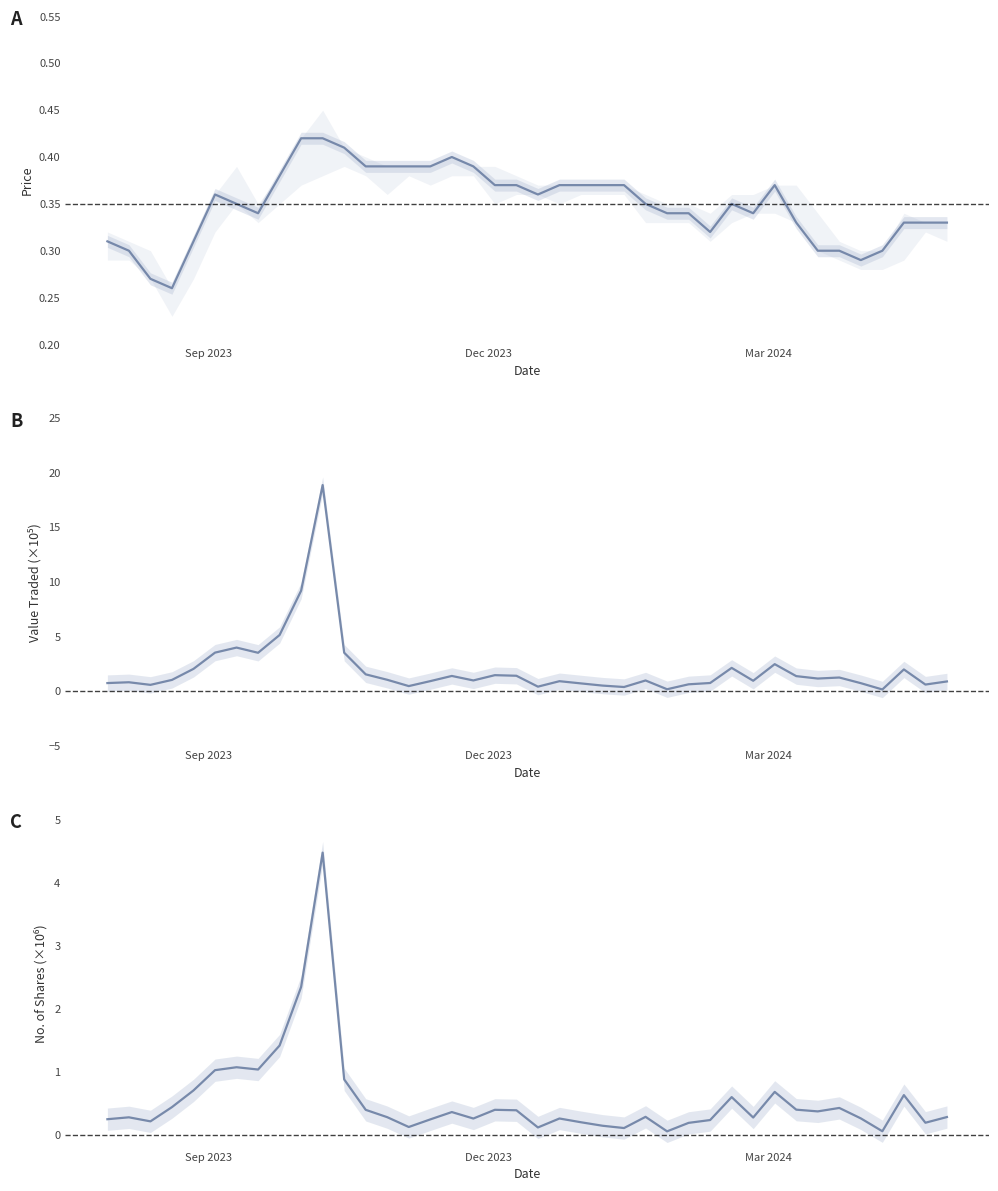

What is the difference between the maximum and second lowest values in the A series?

0.1